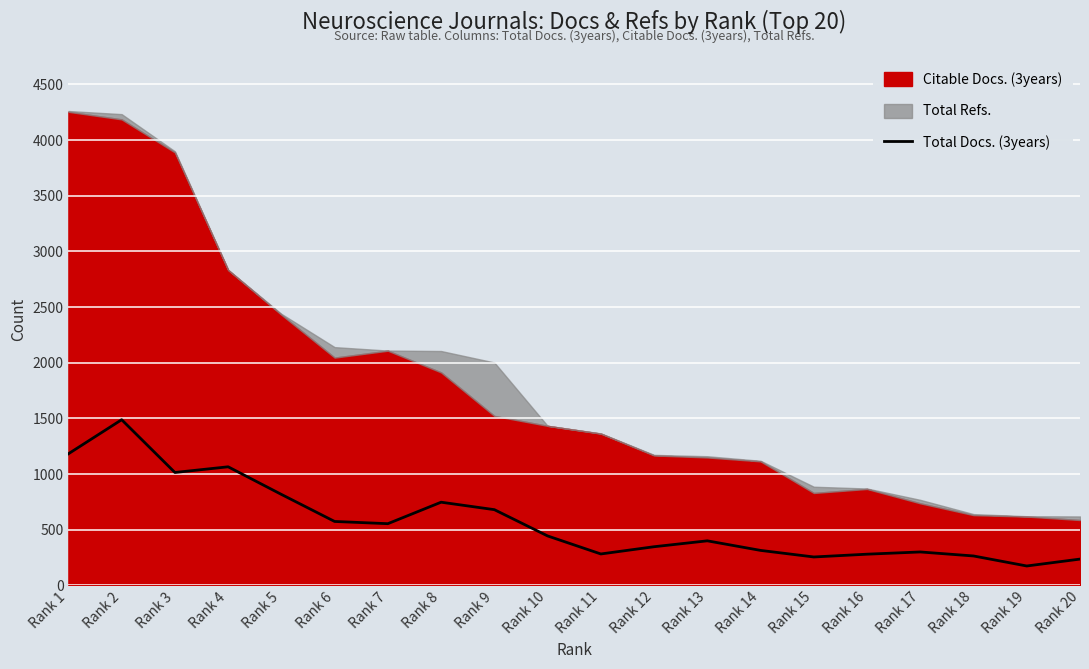

Reading left to right, what are all the values shown in this chart?

Rank 1=1182	Rank 2=1488	Rank 3=1014	Rank 4=1065	Rank 5=817	Rank 6=574	Rank 7=554	Rank 8=747	Rank 9=680	Rank 10=444	Rank 11=282	Rank 12=347	Rank 13=400	Rank 14=314	Rank 15=255	Rank 16=280	Rank 17=300	Rank 18=264	Rank 19=174	Rank 20=236